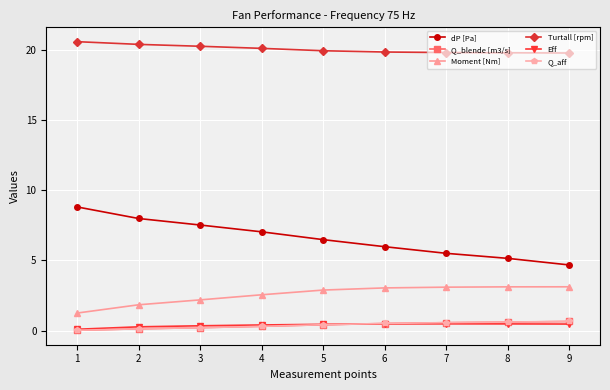

True or false: Q_blende [m3/s] and Turtall [rpm] intersect in this chart.

False